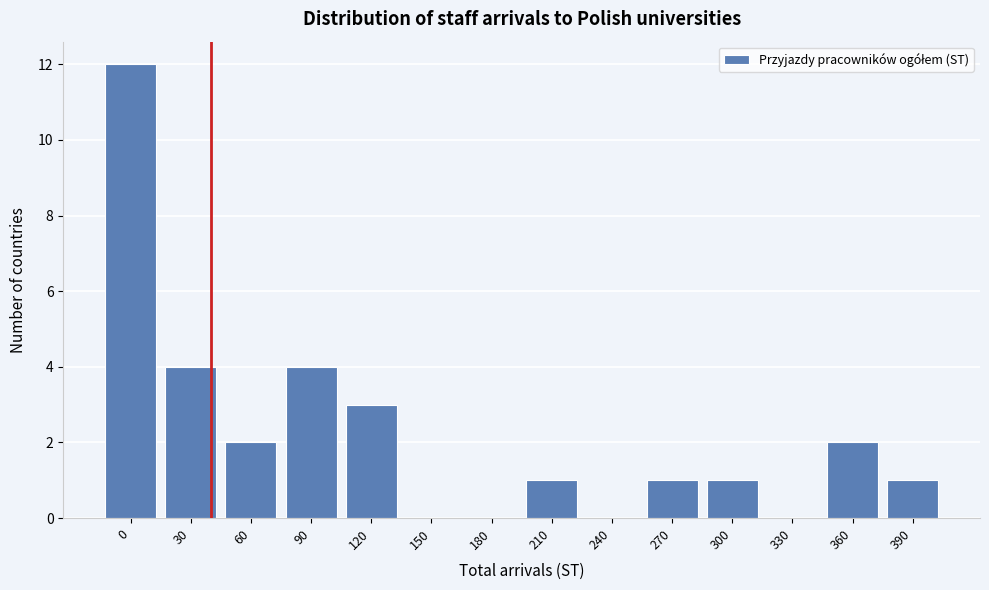

Reading left to right, what are all the values shown in this chart?

0=12	30=4	60=2	90=4	120=3	150=0	180=0	210=1	240=0	270=1	300=1	330=0	360=2	390=1